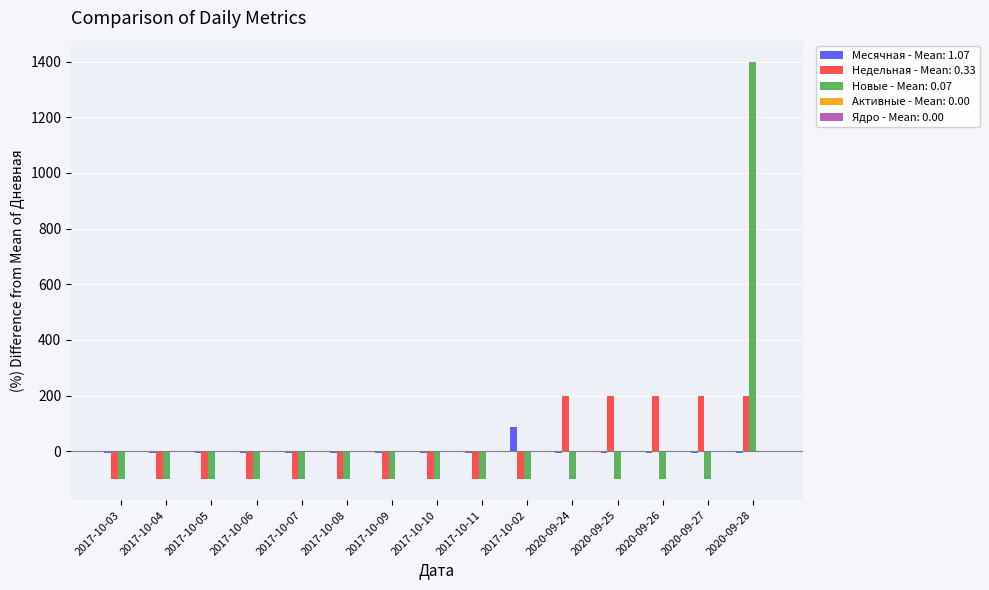

Are the bars horizontal?

No